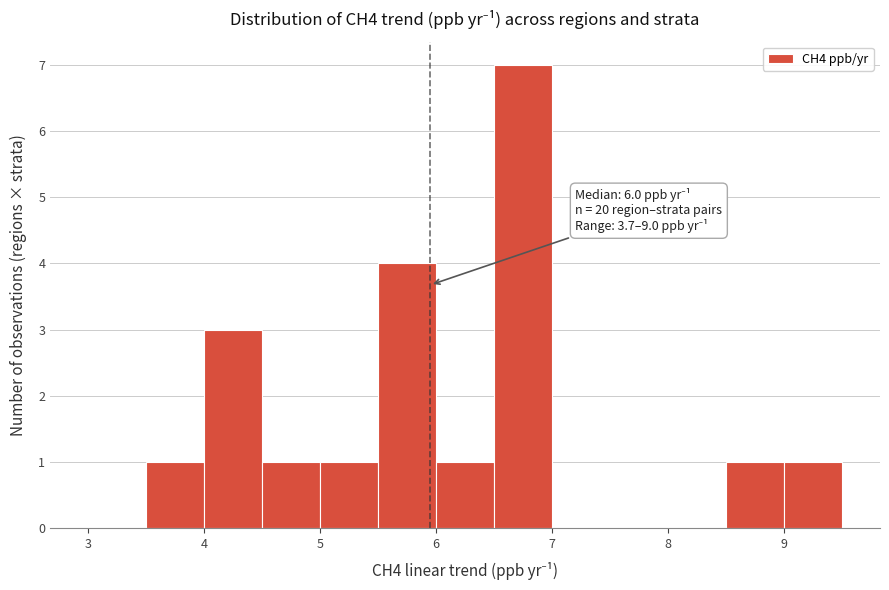

Which range on the x-axis has the tallest bar?

6.5 to 7.0